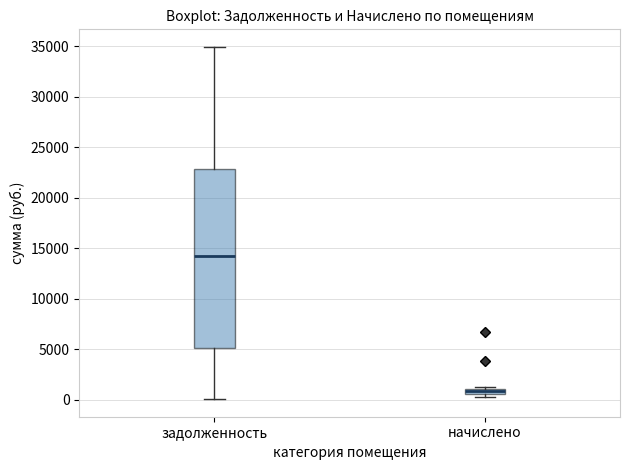

Which box has the lowest median line?

начислено